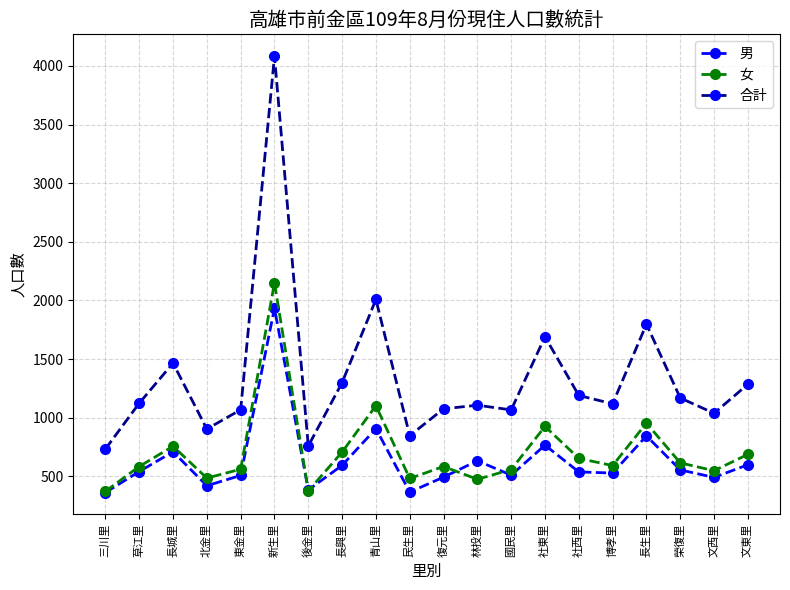

What is the difference between the 男 values at 長城里 and 後金里?

326